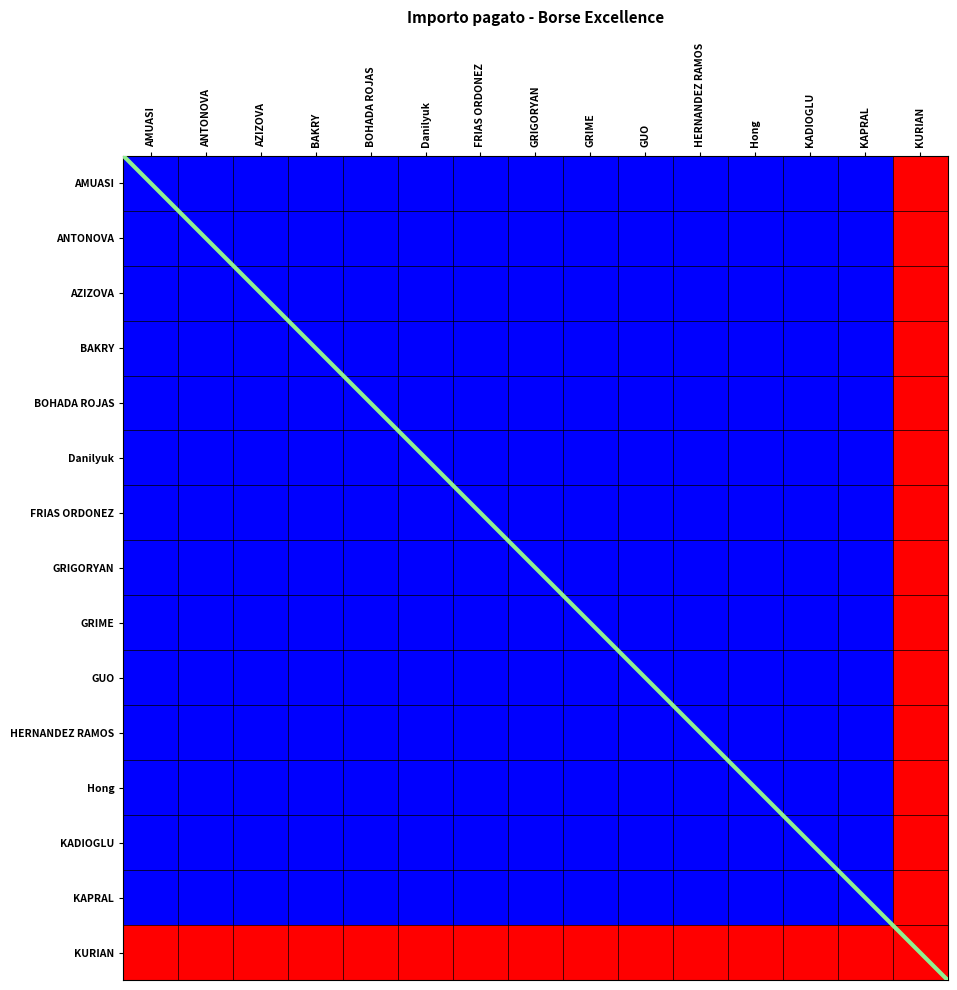

At which category is the sum across all series the highest?

AMUASI